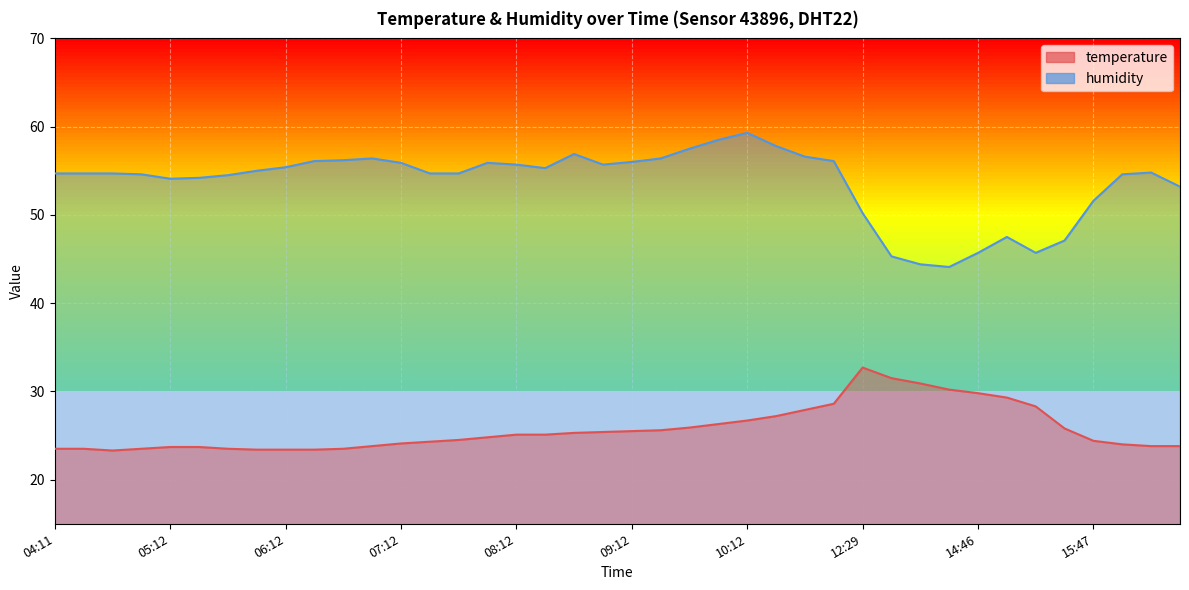

What position from the right is 09:27?

19